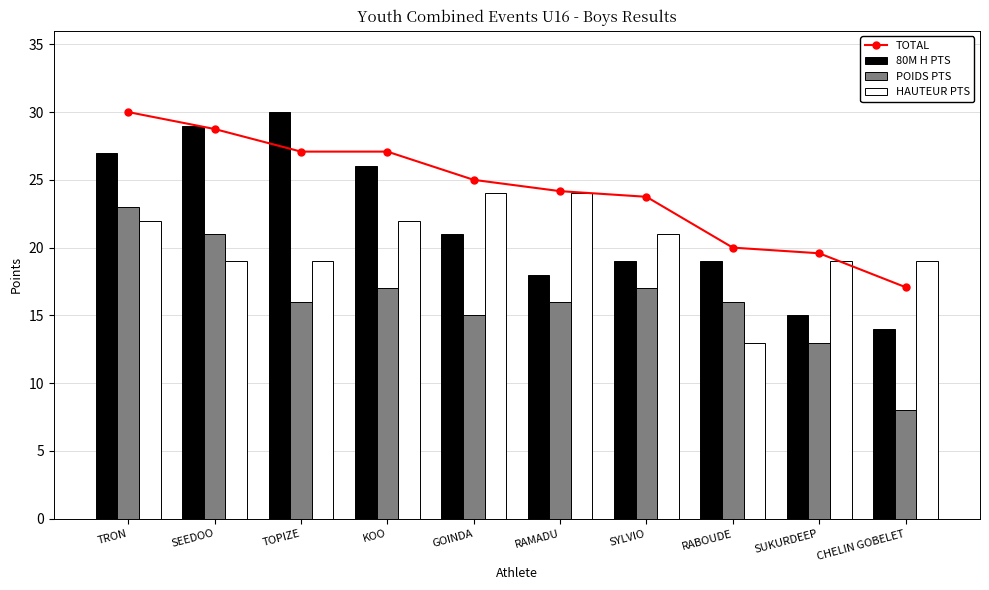

At how many categories does at least one series exceed 29?

2